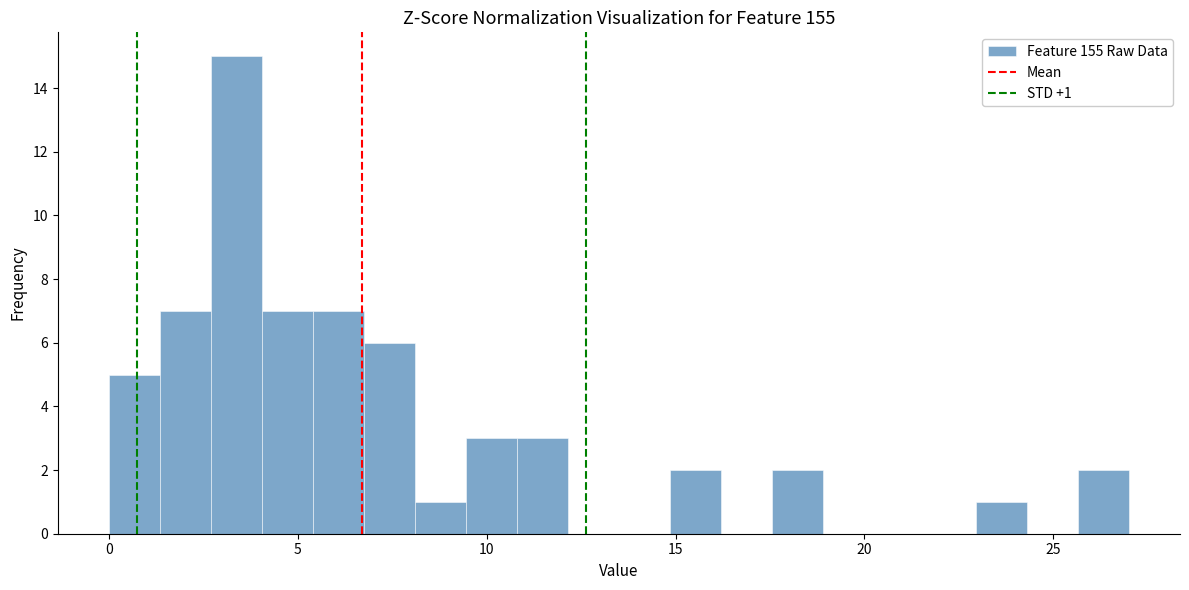

Around what value on the x-axis is the tallest bar? Give the approximate position of its centre, as read against the axis.

3.5